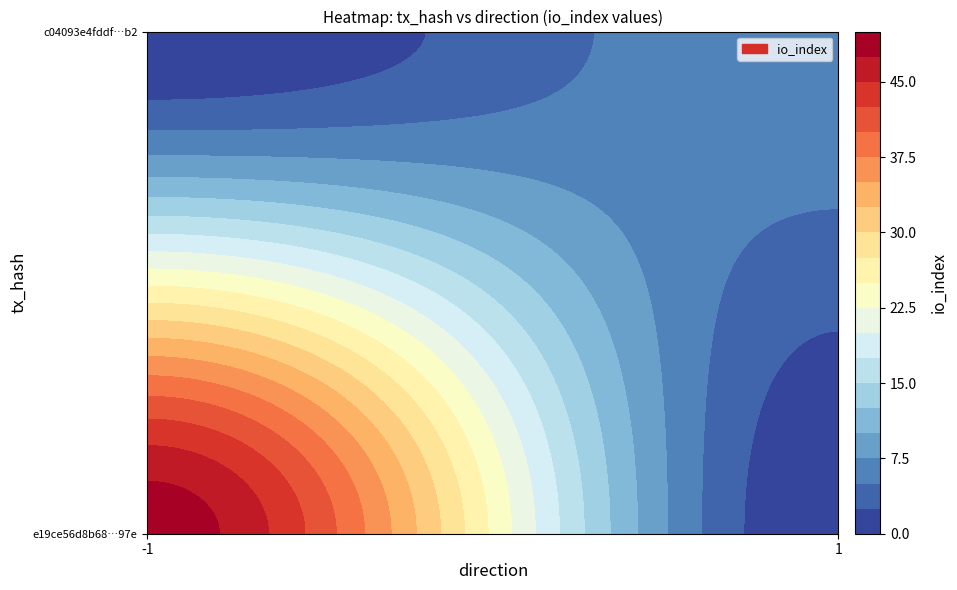

Rank the series at direction from lowest to highest value.

e19ce56d8b68753b9c8e85e7f6281b4c159097e, c04093e4fddf6bce770fa4ab180df331193d9b2